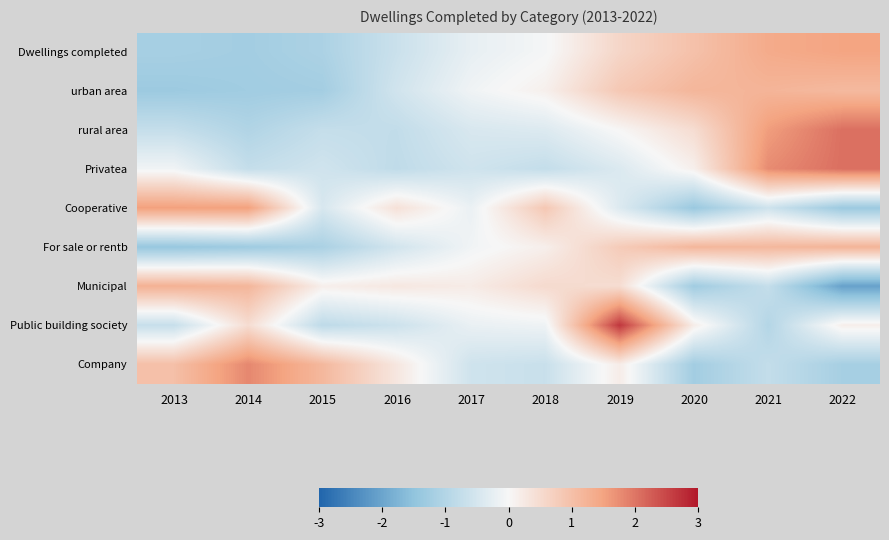

Reading right to left, extract all data points from this chart.

Dwellings completed: 2022=1.5	2021=1.4	2020=1.0	2019=0.6	2018=-0.0	2017=-0.2	2016=-0.7	2015=-1.1	2014=-1.2	2013=-1.2
urban area: 2022=1.1	2021=1.2	2020=1.2	2019=0.8	2018=0.1	2017=-0.1	2016=-0.6	2015=-1.2	2014=-1.3	2013=-1.3
rural area: 2022=2.1	2021=1.6	2020=0.5	2019=0.0	2018=-0.4	2017=-0.5	2016=-0.8	2015=-0.7	2014=-1.0	2013=-0.7
Privatea: 2022=2.1	2021=1.8	2020=0.1	2019=-0.4	2018=-0.8	2017=-0.6	2016=-0.8	2015=-0.6	2014=-0.7	2013=-0.1
Cooperative: 2022=-1.3	2021=-0.6	2020=-1.4	2019=-0.4	2018=0.9	2017=-0.2	2016=0.4	2015=-0.5	2014=1.5	2013=1.5
For sale or rentb: 2022=1.2	2021=1.1	2020=1.2	2019=0.8	2018=0.2	2017=-0.1	2016=-0.5	2015=-1.1	2014=-1.3	2013=-1.4
Municipal: 2022=-2.1	2021=-0.7	2020=-1.3	2019=0.5	2018=0.5	2017=0.2	2016=0.3	2015=0.2	2014=1.2	2013=1.3
Public building society: 2022=0.2	2021=-1.0	2020=0.2	2019=2.7	2018=-0.1	2017=-0.2	2016=-0.6	2015=-0.8	2014=0.5	2013=-0.7
Company: 2022=-1.2	2021=-0.8	2020=-1.2	2019=0.2	2018=-0.7	2017=-0.6	2016=0.3	2015=1.1	2014=1.8	2013=1.0